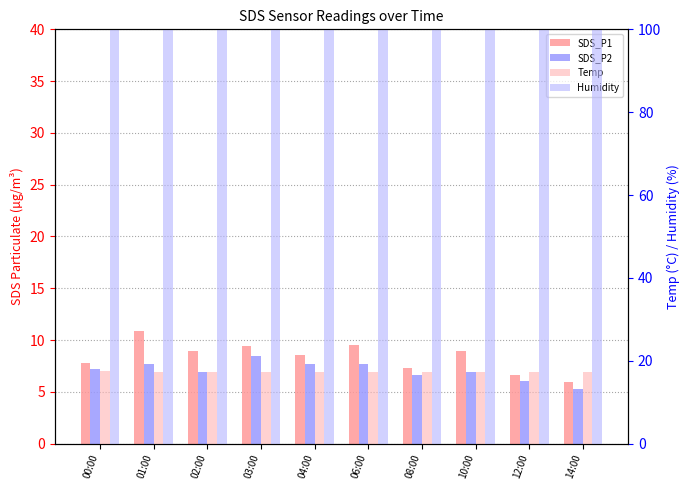

What is the difference between the highest and lowest values at 08:00?

93.3